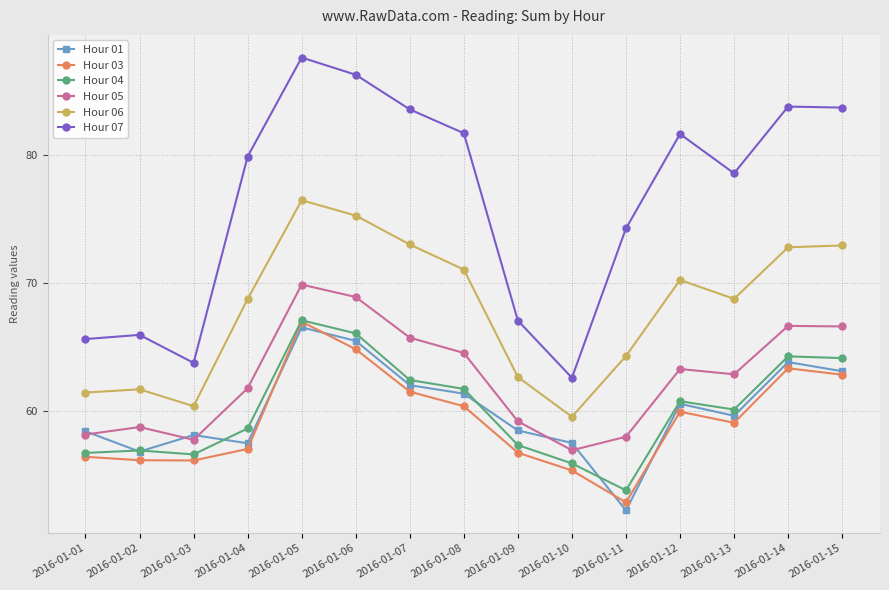

At which category is the sum across all series the highest?

2016-01-05